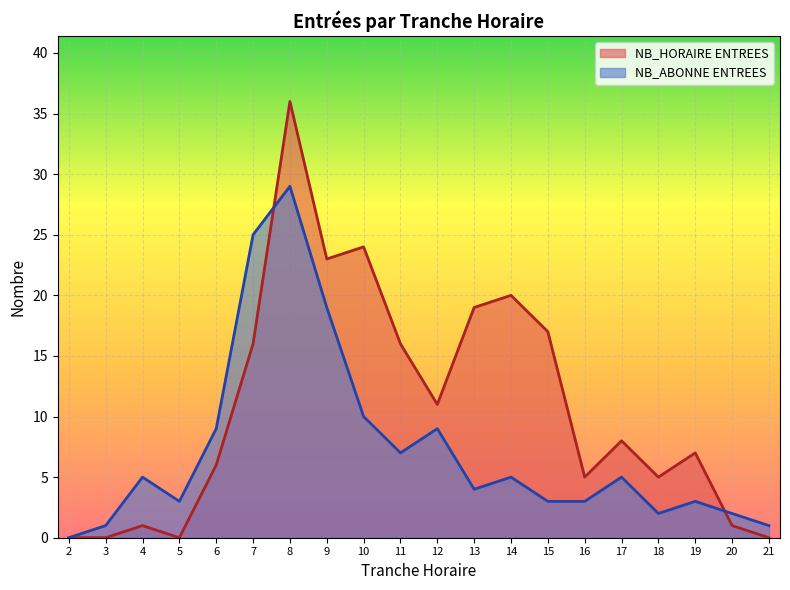

How many times do NB_HORAIRE ENTREES and NB_ABONNE ENTREES cross each other?

2